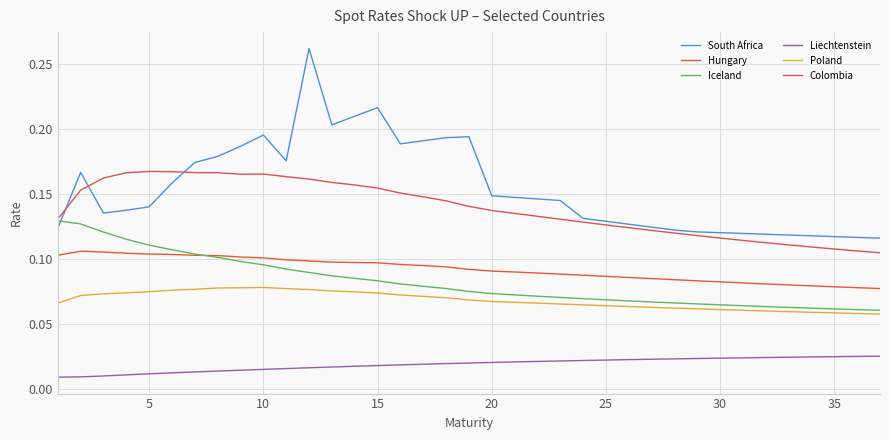

What are all the series names shown in the legend?

South Africa, Hungary, Iceland, Liechtenstein, Poland, Colombia